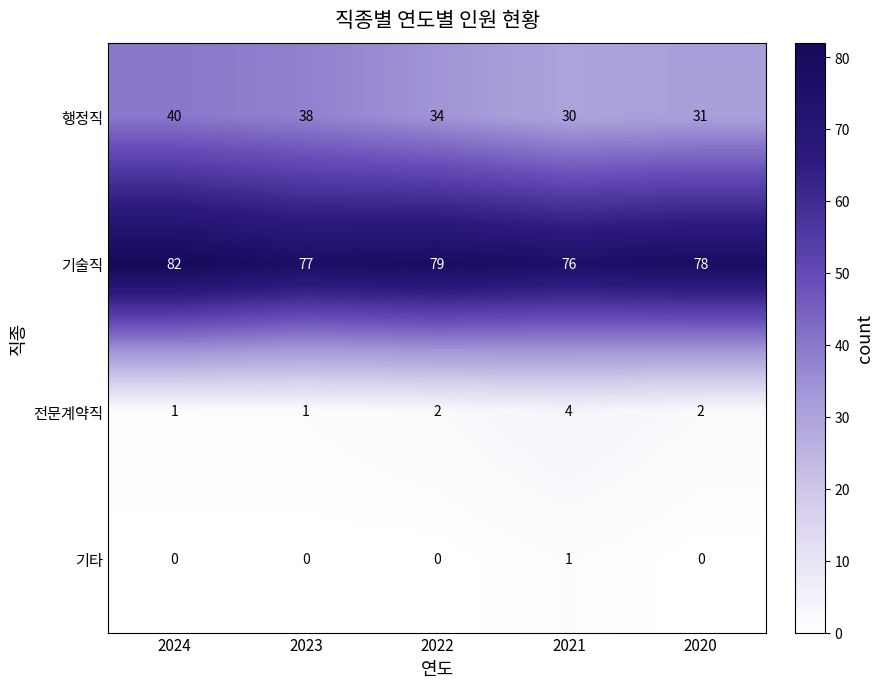

What is the average value of the 기술직 series?

78